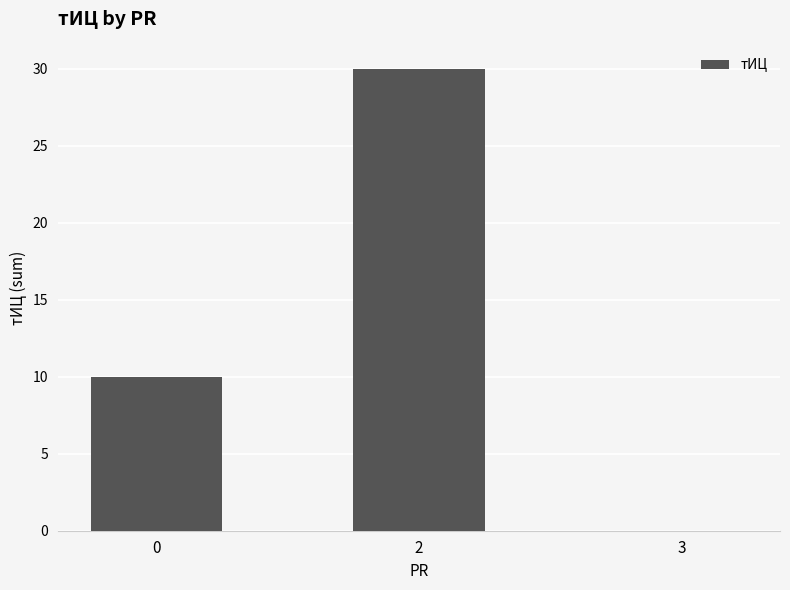

What is the change in value from 0 to 2?

+20